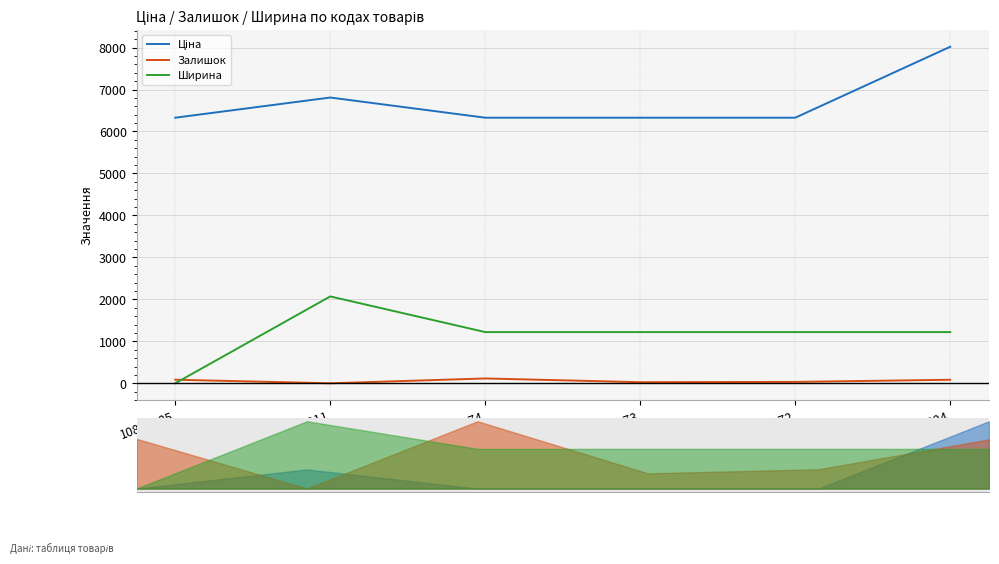

How many categories are shown in the chart?

6